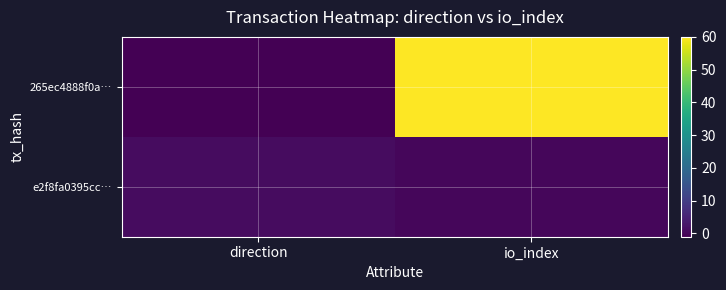

Which series has the largest total across all categories?

265ec4888f0a…